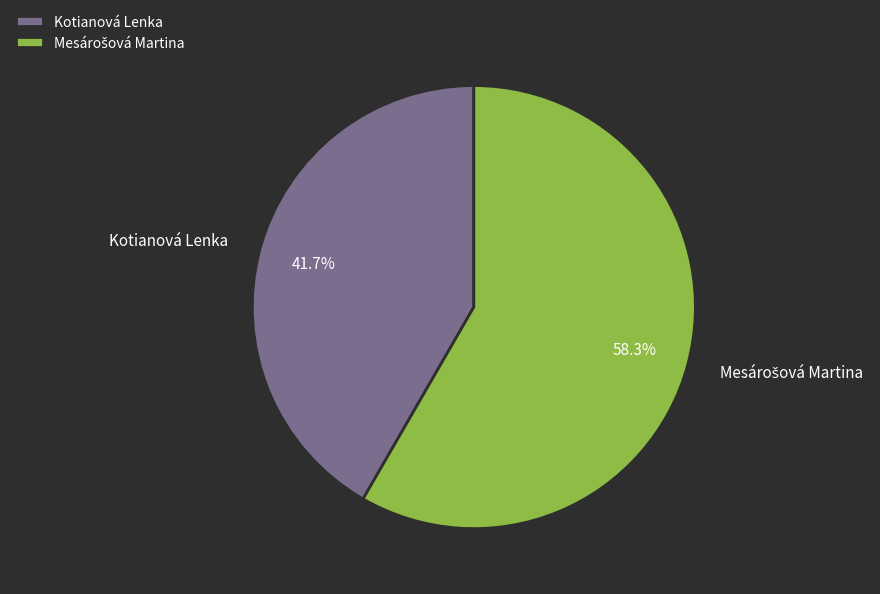

To the nearest percent, what percentage of the pie is Kotianová Lenka?

42%